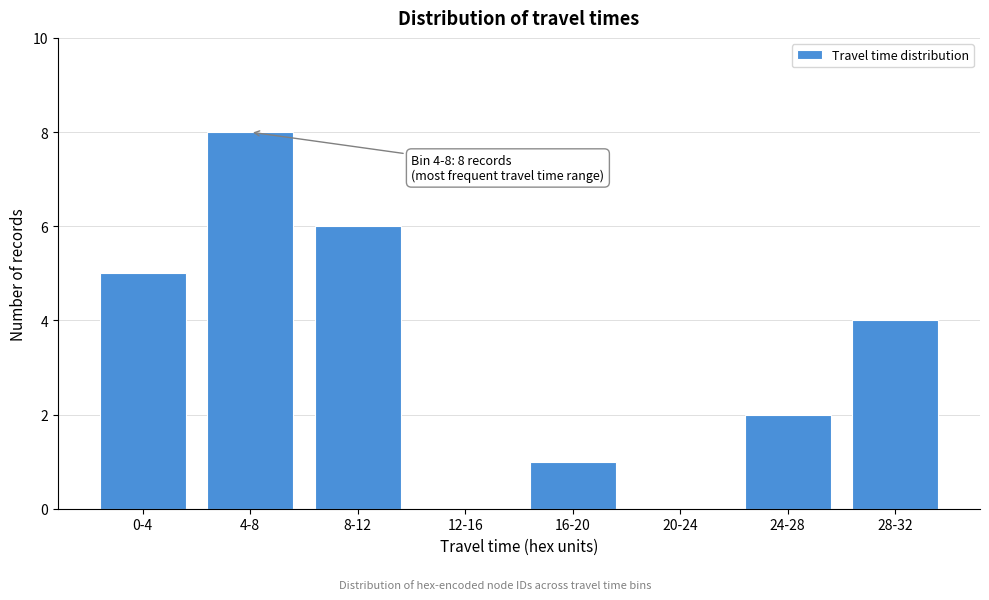

Reading left to right, list all the values displayed in this chart.

0-4=5	4-8=8	8-12=6	12-16=0	16-20=1	20-24=0	24-28=2	28-32=4